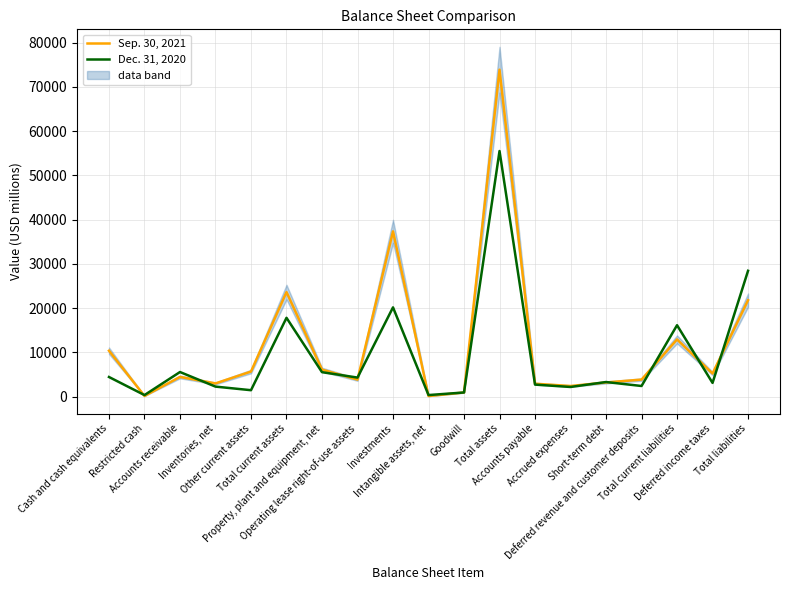

At which label does Sep. 30, 2021 reach its minimum?

Intangible assets, net